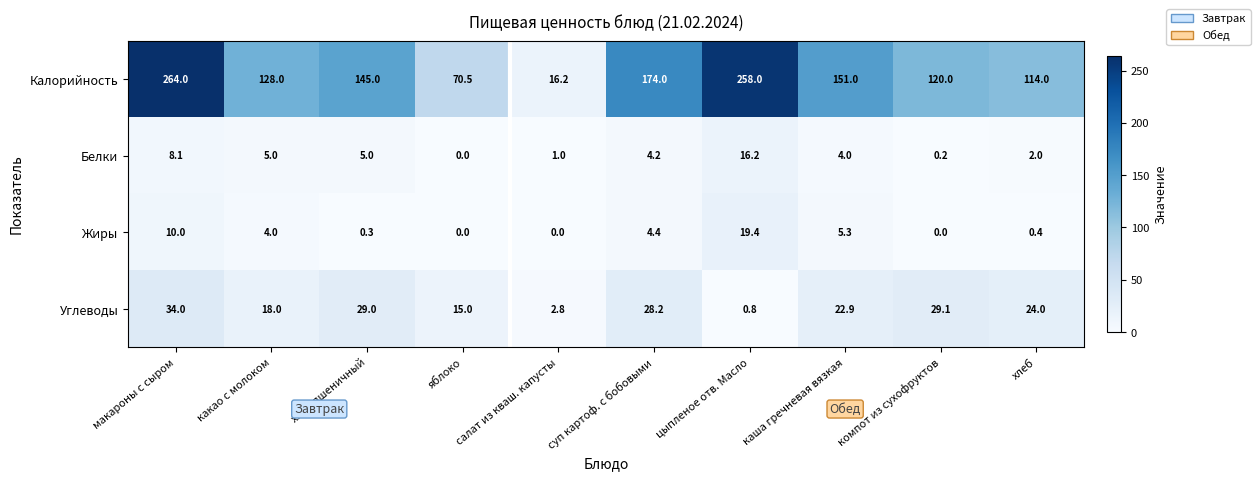

At which category is the sum across all series the highest?

макароны с сыром